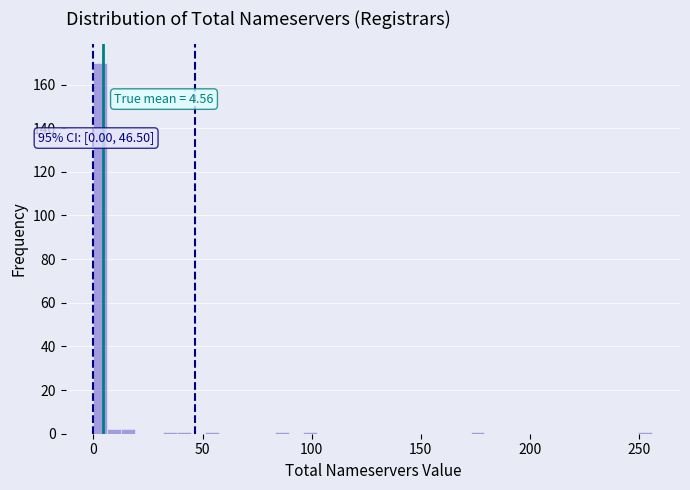

Read against the x-axis, roughly where is the centre of the tallest bar?

5